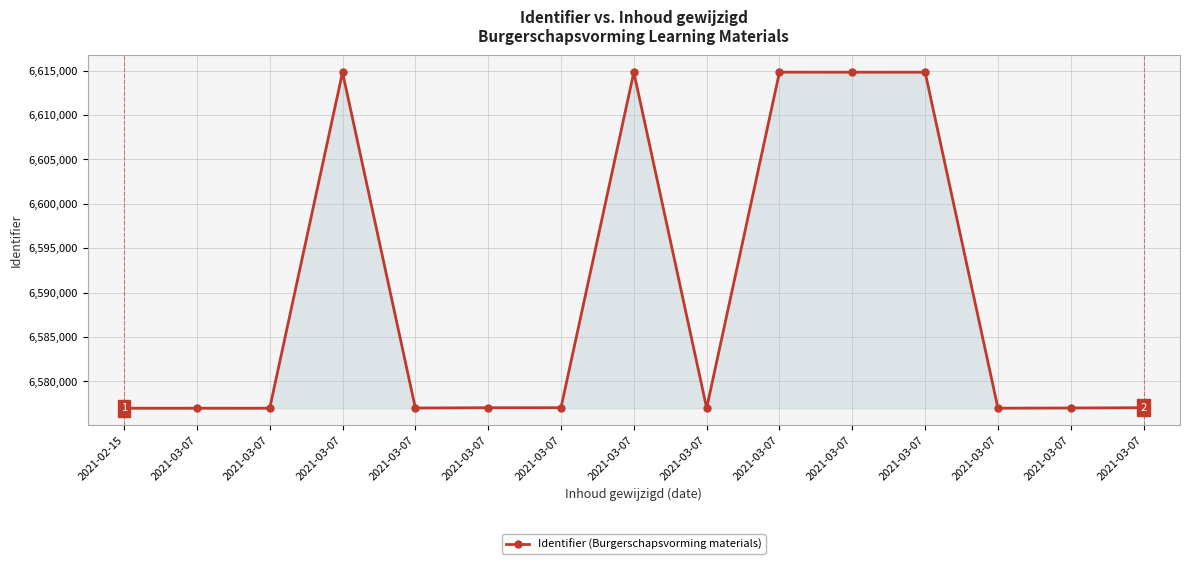

What is the change in value from 2021-03-07 to 2021-03-07?

+22